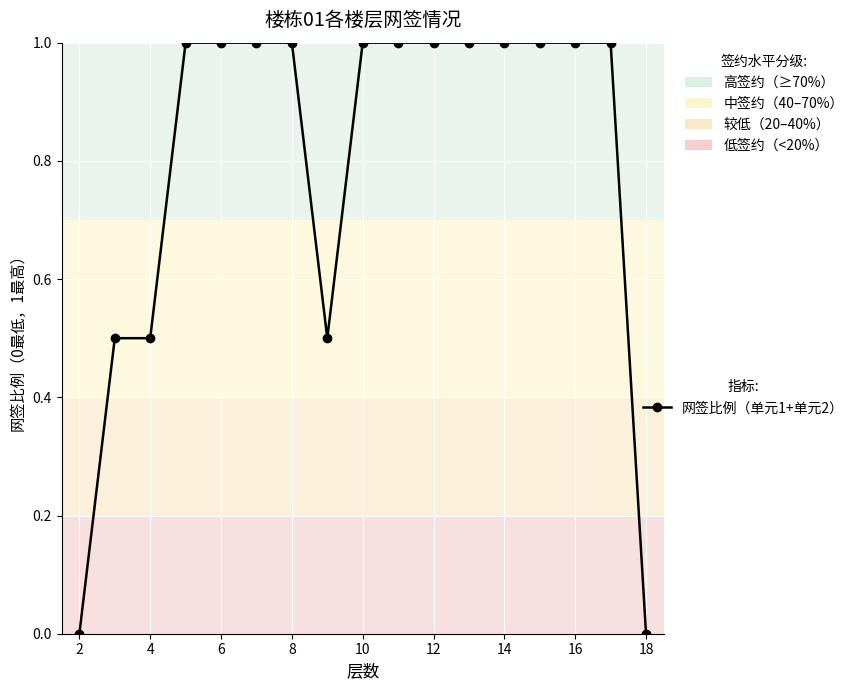

How many values are between 0 and 1?

17